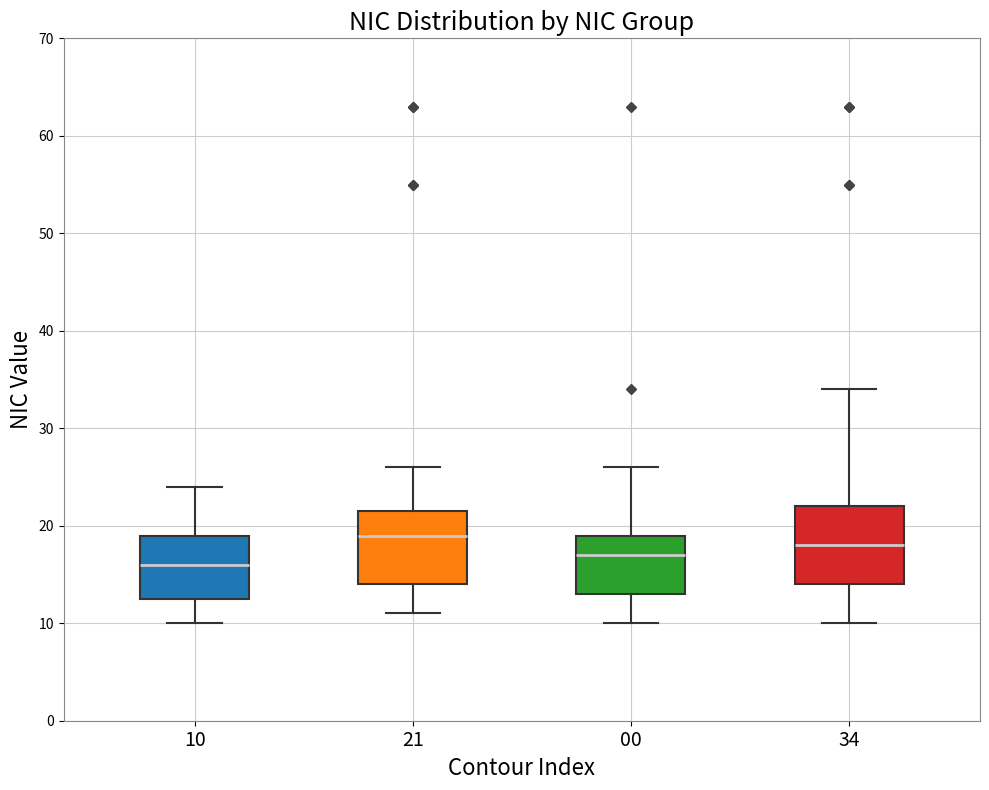

Which box's median line is the lowest?

10